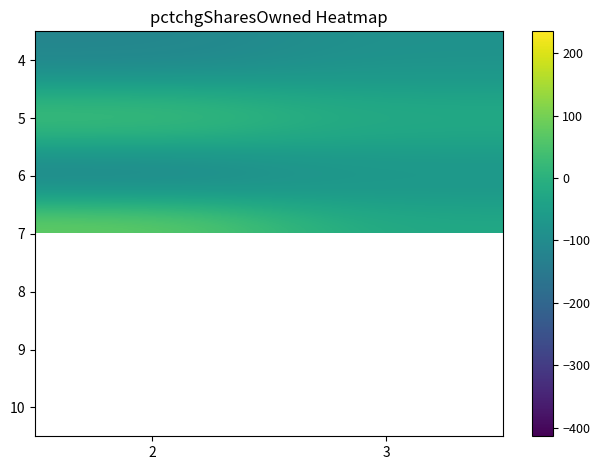

At how many categories does at least one series exceed 152?

1